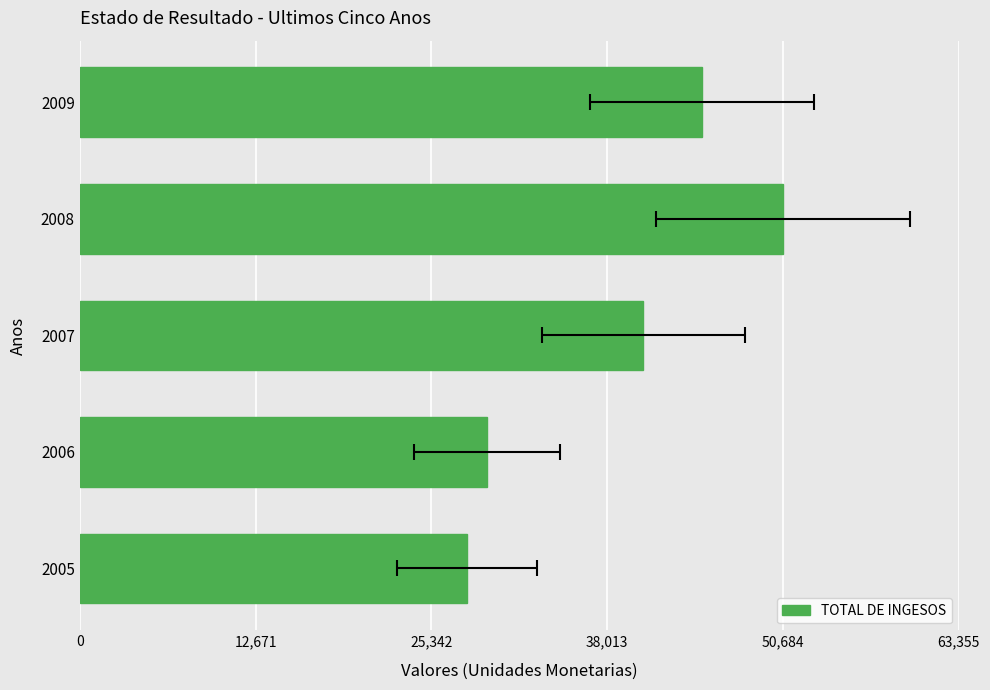

What is the average value?

38683.1